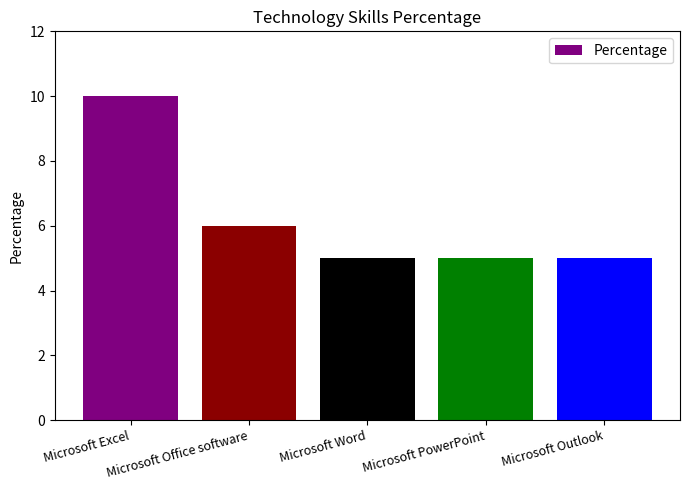

Reading right to left, what are all the values shown in this chart?

5	5	5	6	10